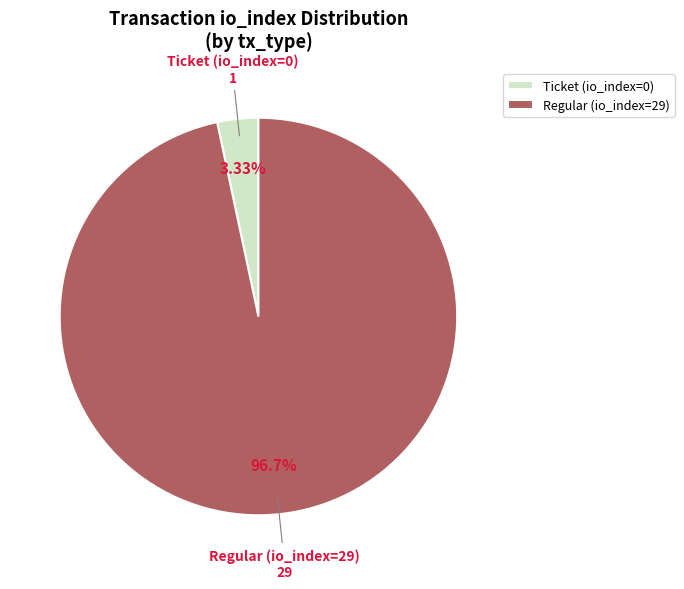

Do Regular (io_index=29) and Ticket (io_index=0) together represent more than half of the pie?

Yes